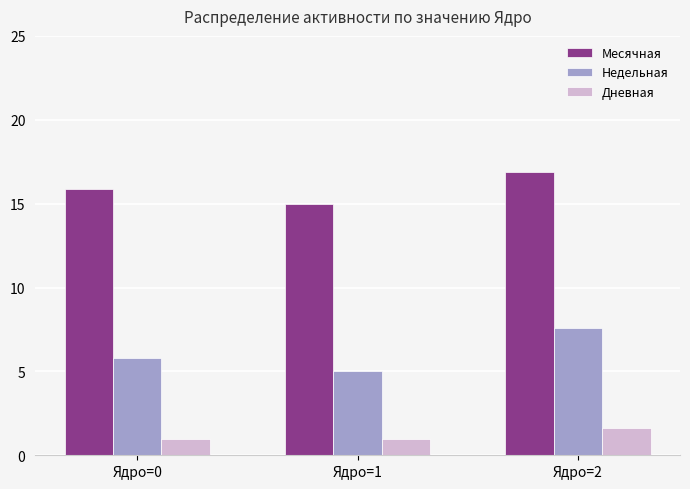

What is the maximum value for Недельная?

7.6